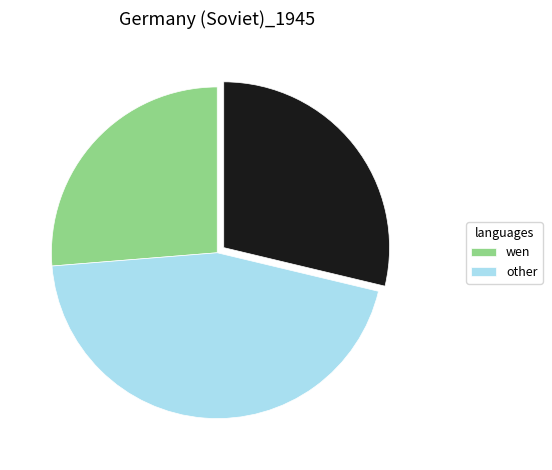

Is there a majority slice in this chart?

No